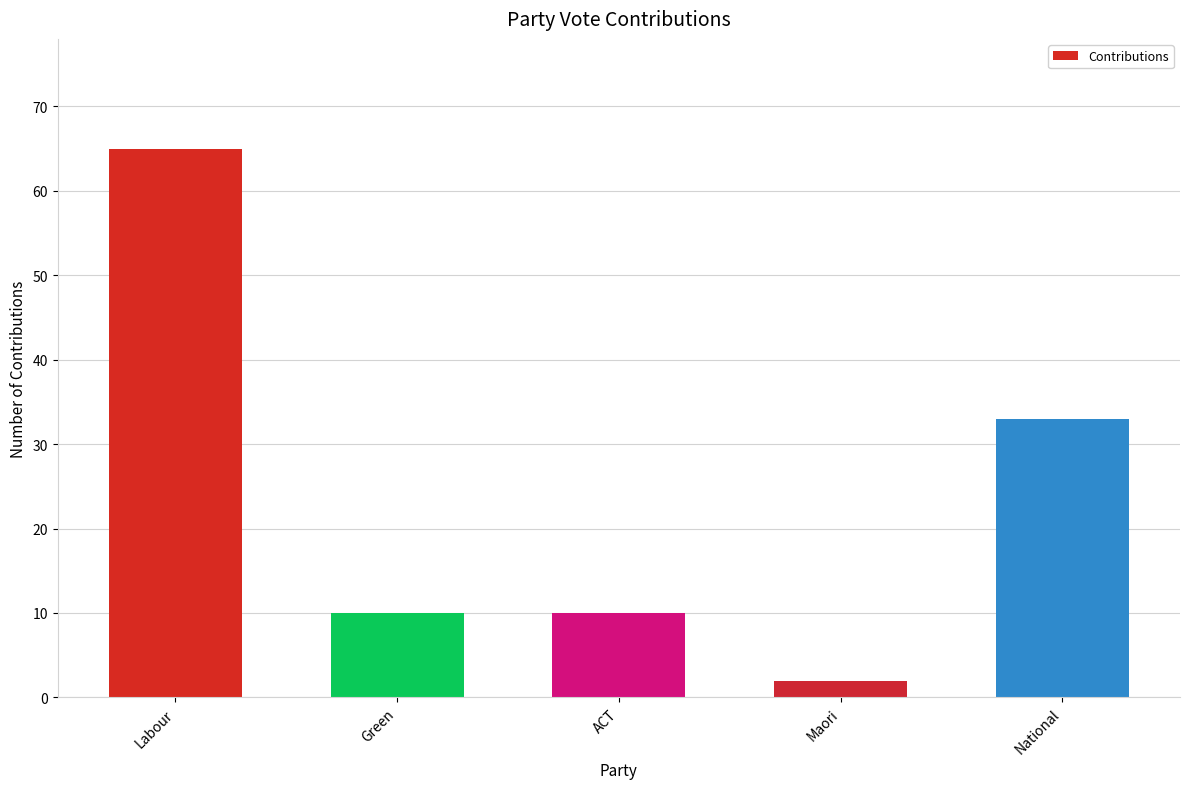

Between Green and Maori, which is larger?

Green